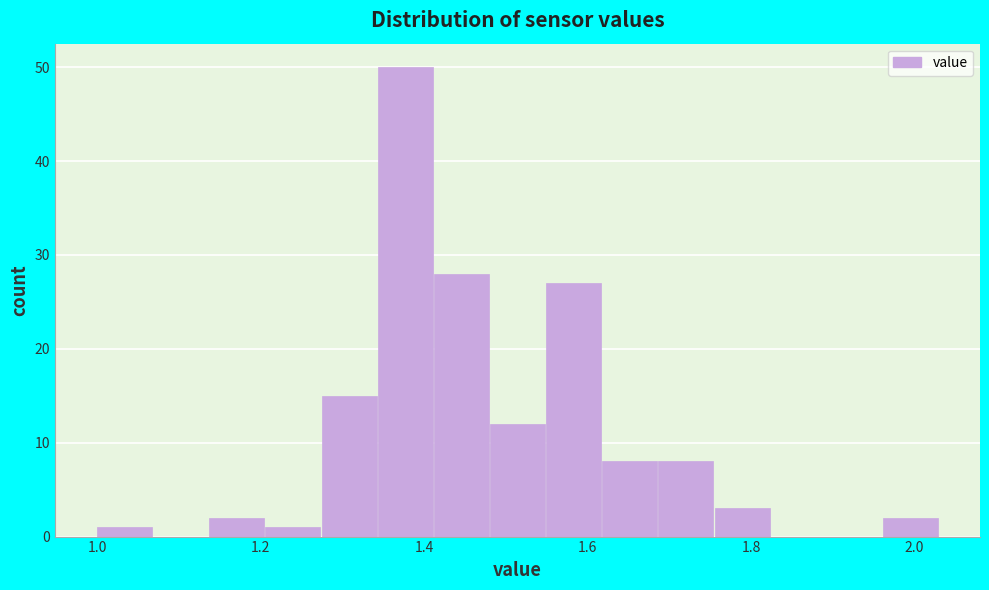

Read against the x-axis, roughly where is the centre of the tallest bar?

1.38